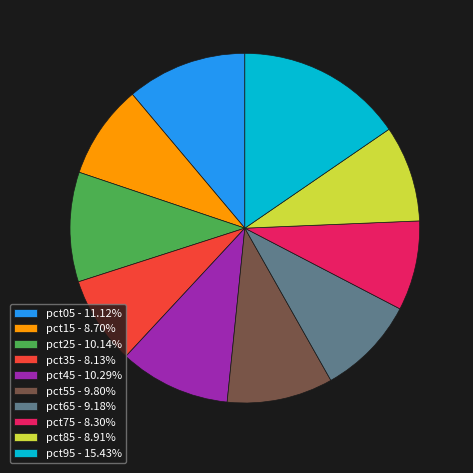

Combined, do pct95 - 15.43% and pct55 - 9.80% account for over 50%?

No